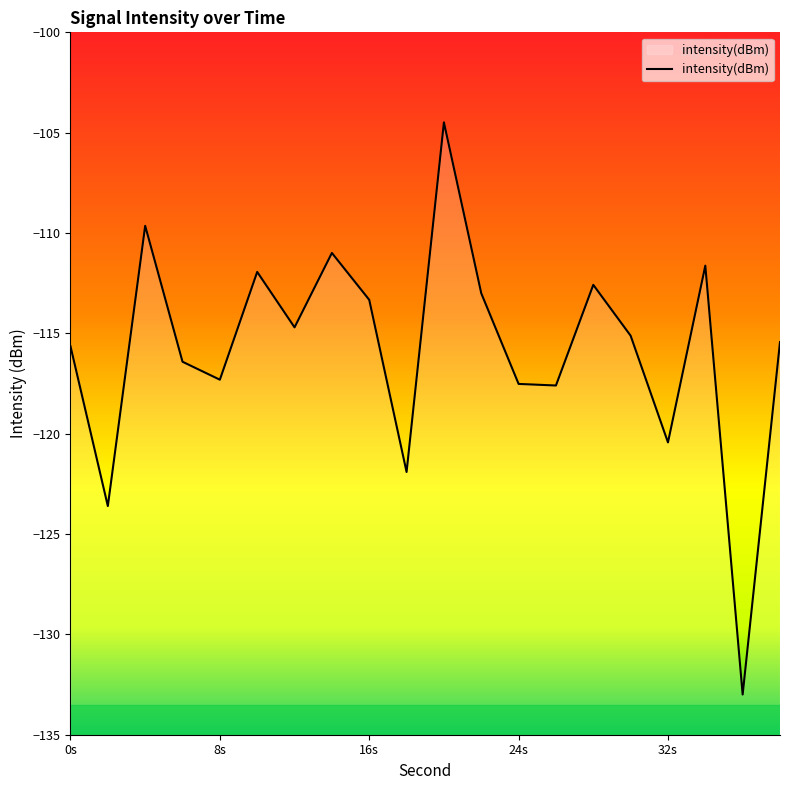

The value at 0s is -115.6. True or false?

True